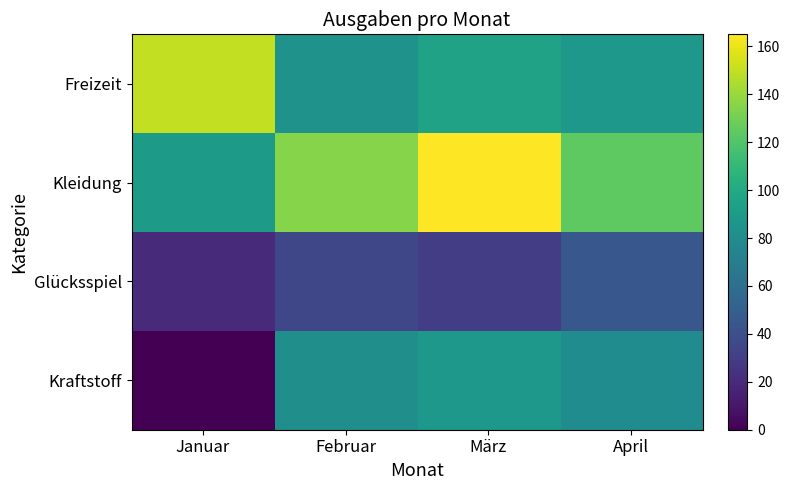

Which series changed the most between Februar and April?

Kleidung